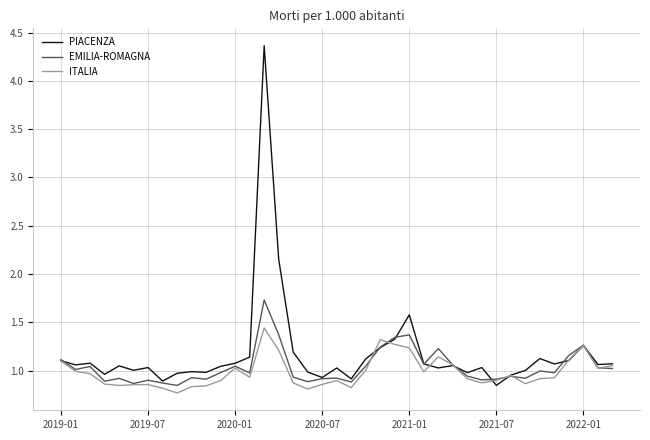

What is the greatest value displayed?

4.4